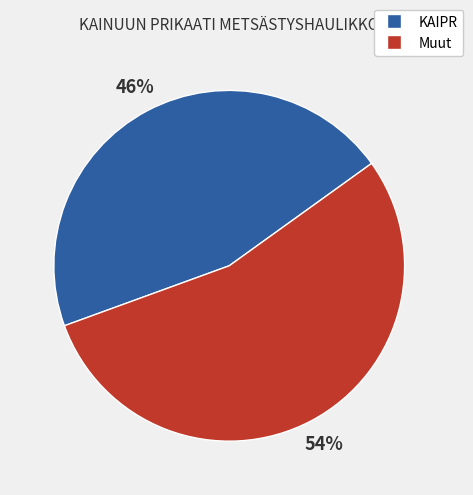

How many slices are in this pie chart?

2